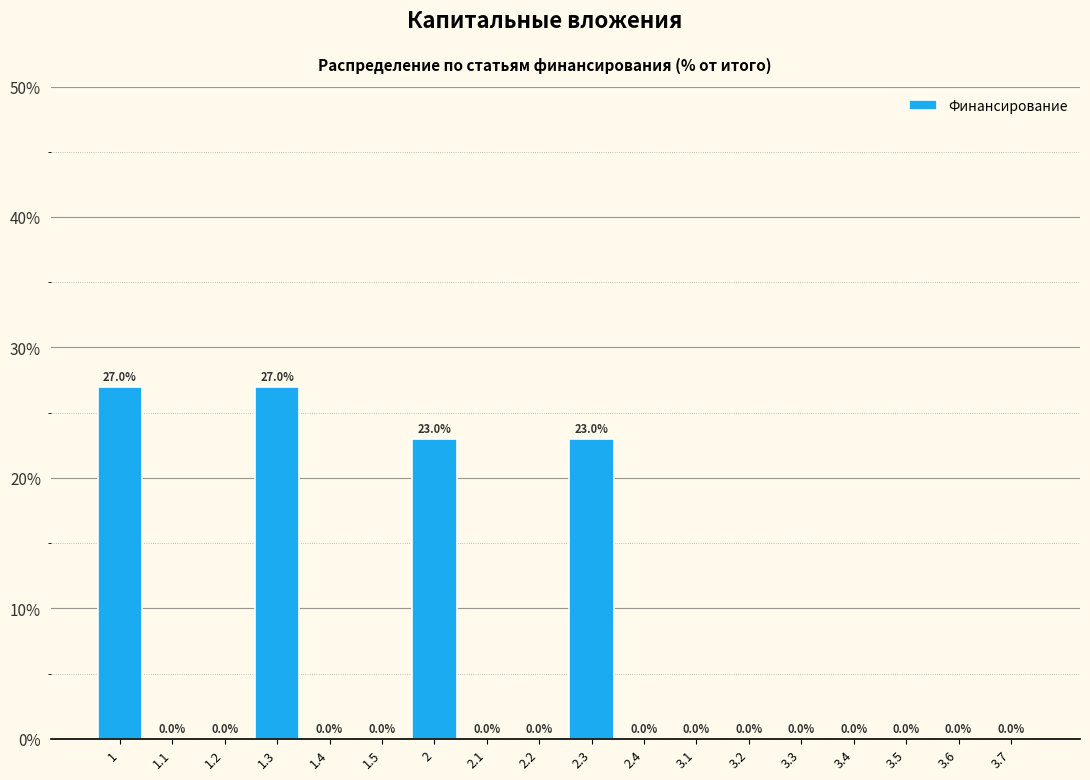

Reading left to right, extract all data points from this chart.

1=27	1.1=0	1.2=0	1.3=27	1.4=0	1.5=0	2=23	2.1=0	2.2=0	2.3=23	2.4=0	3.1=0	3.2=0	3.3=0	3.4=0	3.5=0	3.6=0	3.7=0